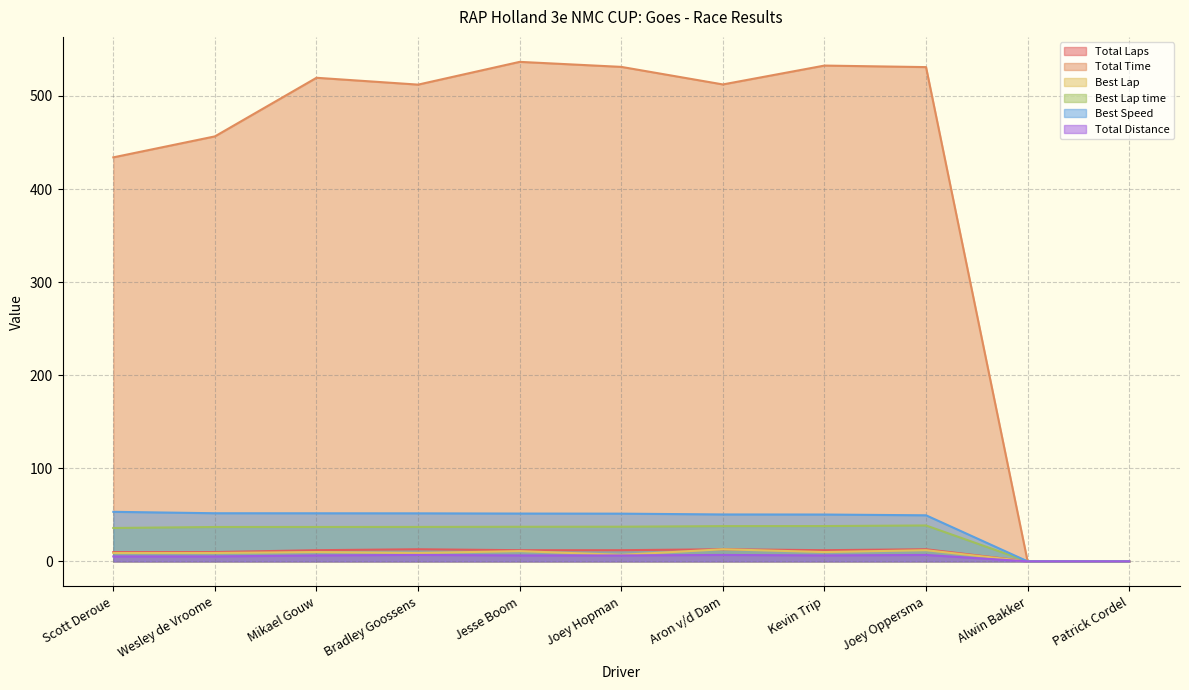

Between Mikael Gouw and Alwin Bakker, which series saw the biggest shift?

Total Time